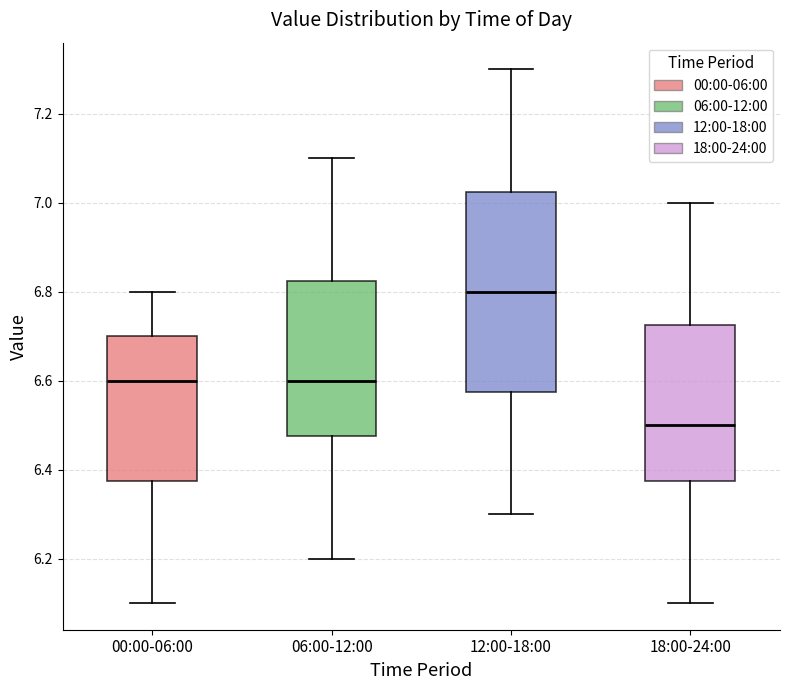

Which box has the lowest median line?

18:00-24:00